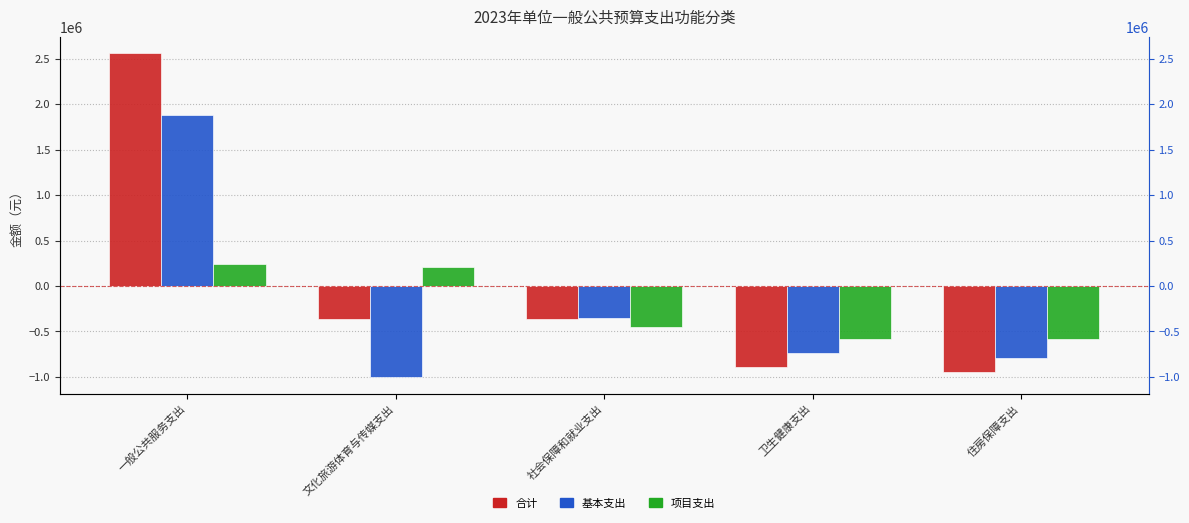

Reading left to right, extract all data points from this chart.

合计: 一般公共服务支出=2564620.0	文化旅游体育与传媒支出=-362380.0	社会保障和就业支出=-364480.0	卫生健康支出=-890380.0	住房保障支出=-947380.0
基本支出: 一般公共服务支出=1886075.0	文化旅游体育与传媒支出=-1005125.0	社会保障和就业支出=-348825.0	卫生健康支出=-740125.0	住房保障支出=-797125.0
项目支出: 一般公共服务支出=243333.3	文化旅游体育与传媒支出=207533.3	社会保障和就业支出=-450866.7	卫生健康支出=-585466.7	住房保障支出=-585466.7